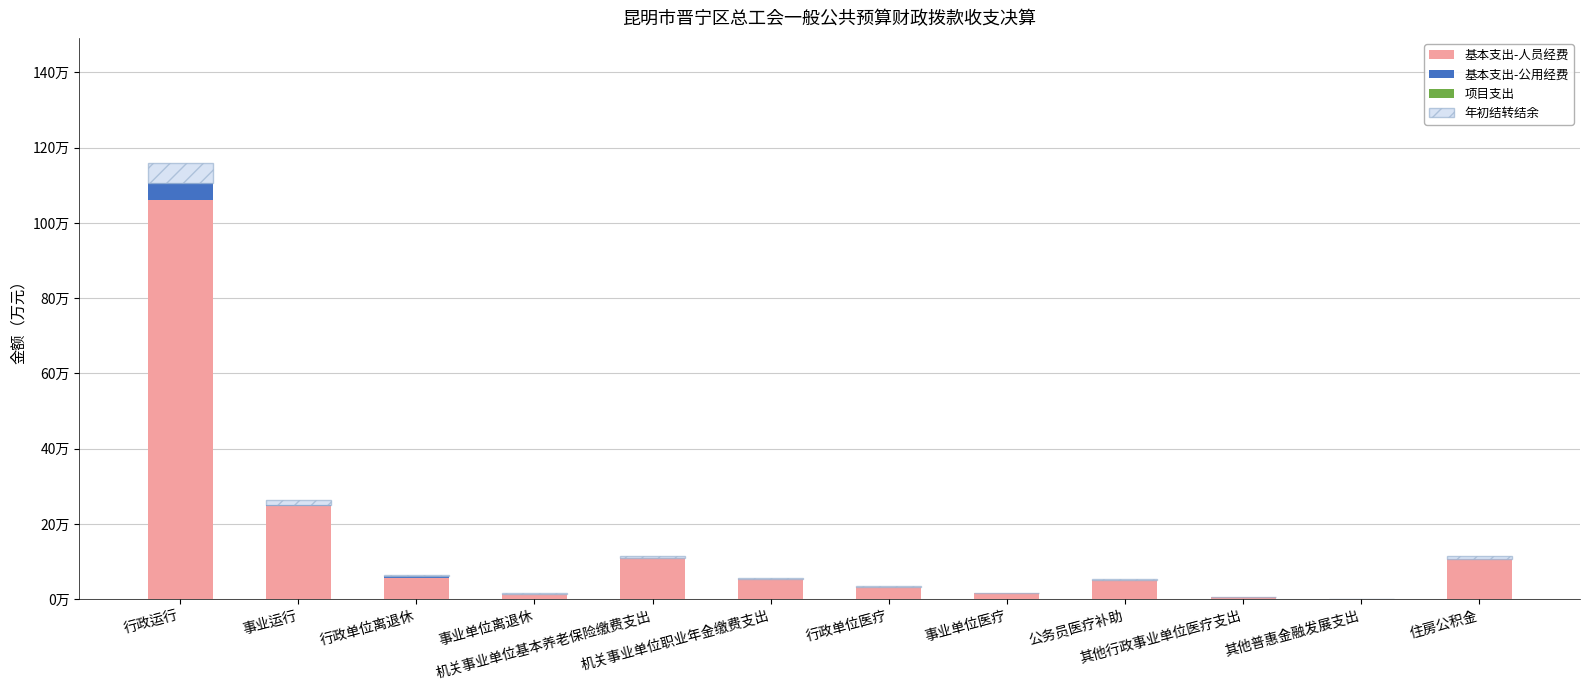

Read the 基本支出-人员经费 value at 事业单位医疗.

1.7